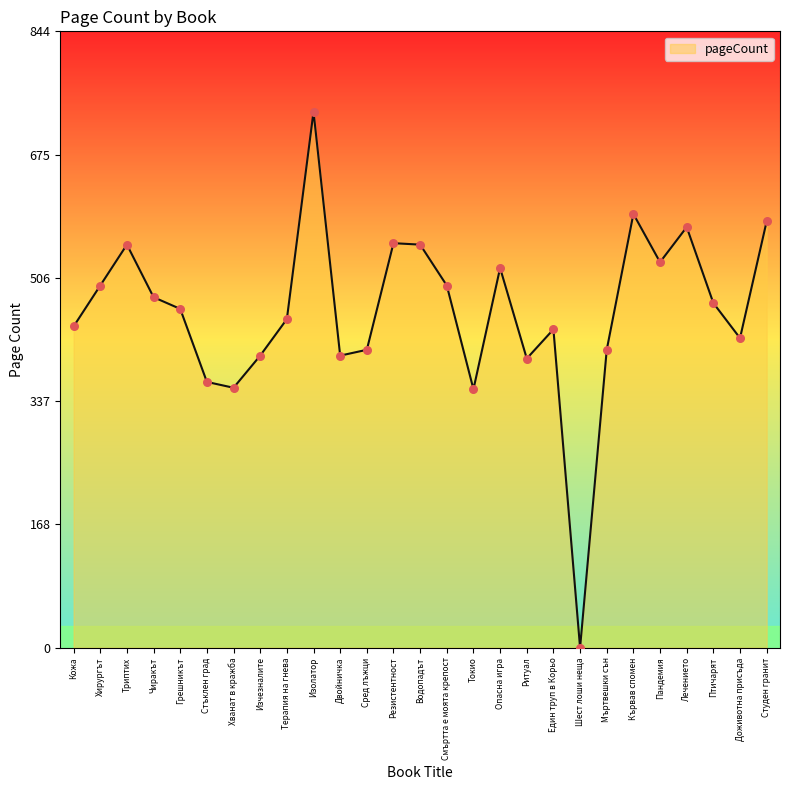

Between Пандемия and Мъртвешки сън, which is larger?

Пандемия